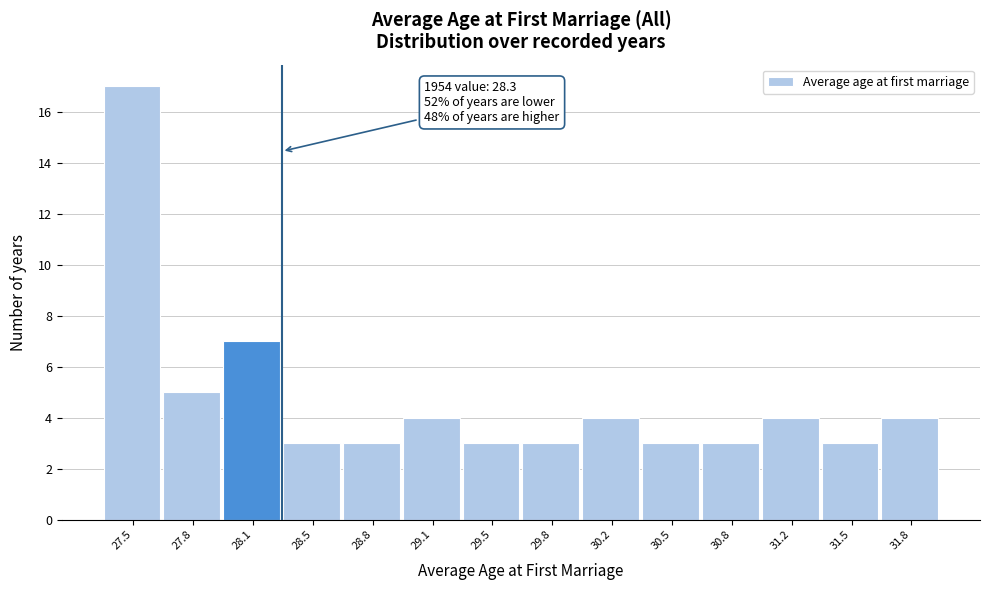

Over which range of the x-axis is the bar tallest?

27.30 to 27.65